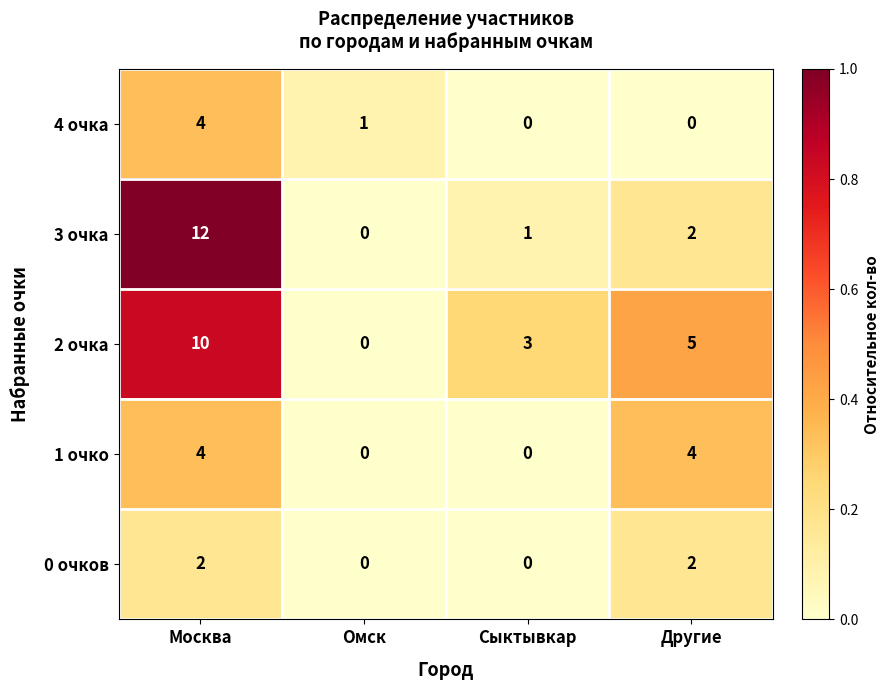

Reading right to left, list all the values displayed in this chart.

4 очка: 0	0	1	4
3 очка: 2	1	0	12
2 очка: 5	3	0	10
1 очко: 4	0	0	4
0 очков: 2	0	0	2